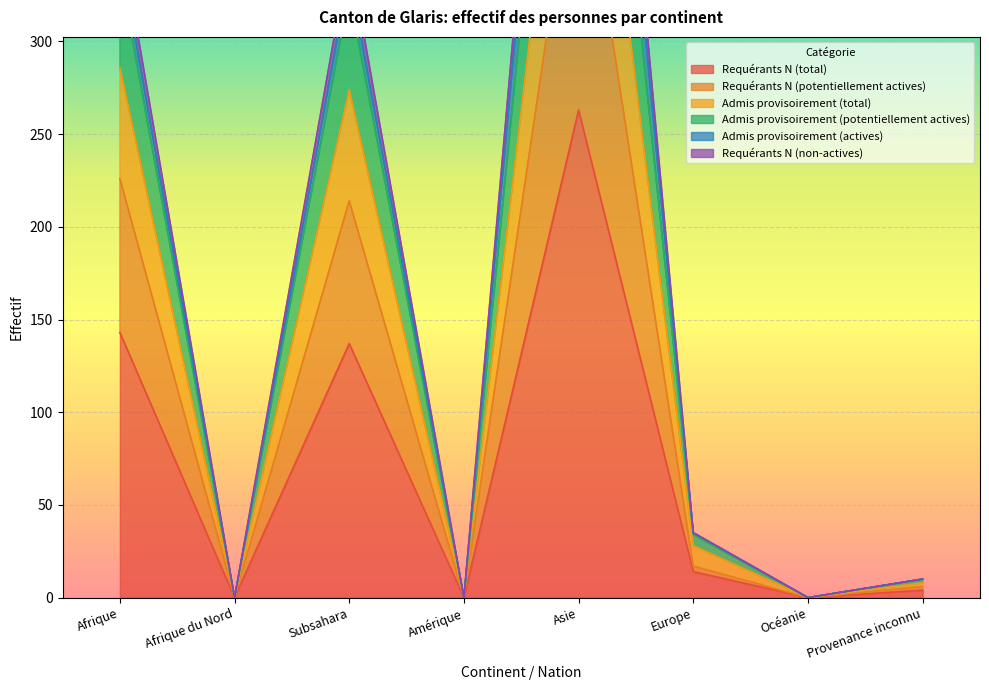

The Requérants N (total) series shows 0 at Afrique du Nord. True or false?

True